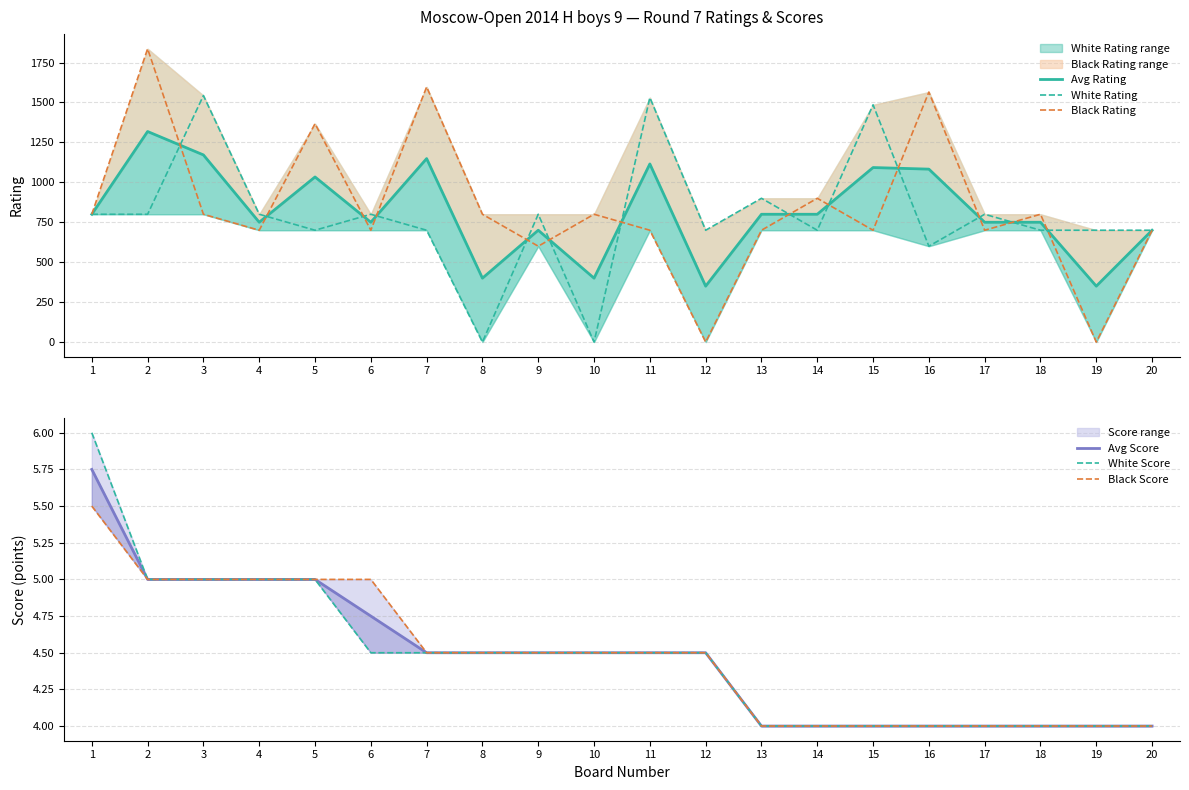

At how many categories does at least one series exceed 579?

20